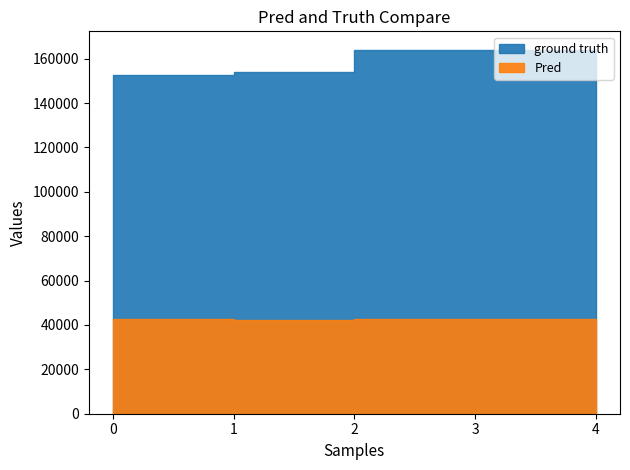

How many data points in ground truth are less than 153839?

2